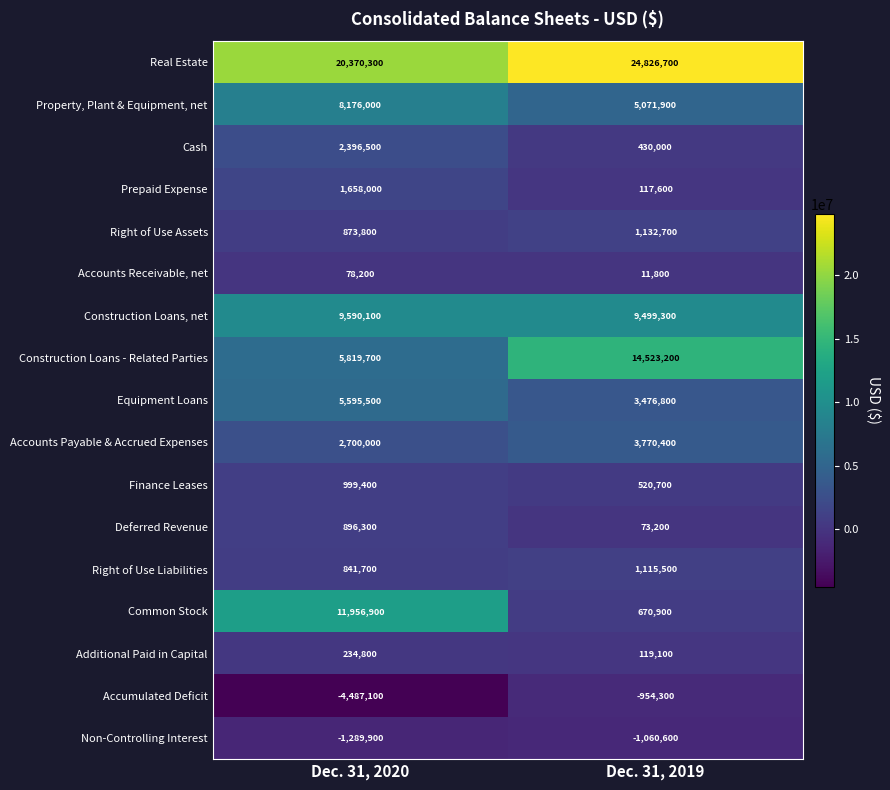

What is the difference between the maximum and minimum values in the Construction Loans, net series?

90800